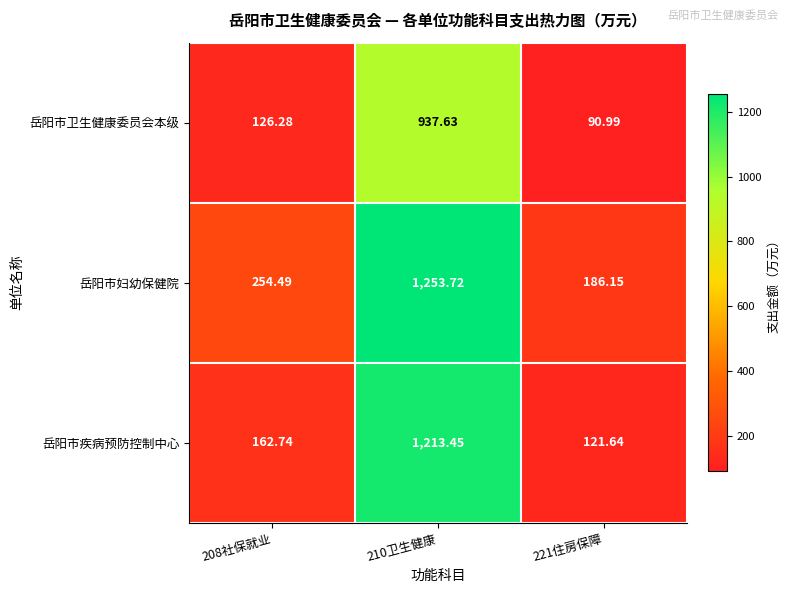

How many series are shown in this chart?

3